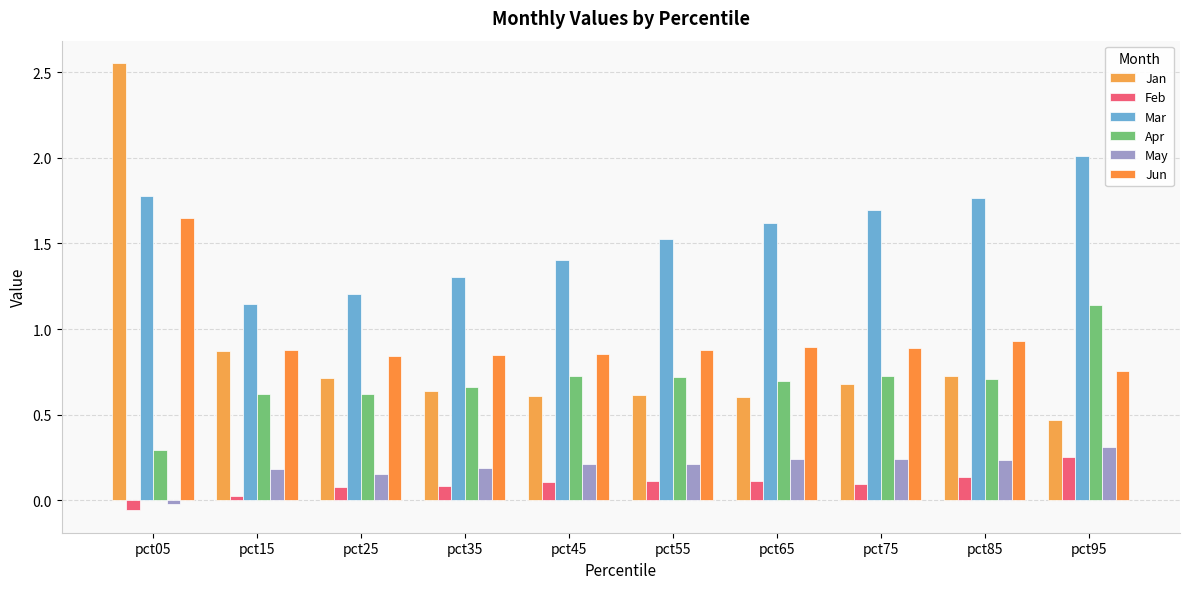

Reading left to right, what are all the values shown in this chart?

Jan: 2.6	0.9	0.7	0.6	0.6	0.6	0.6	0.7	0.7	0.5
Feb: -0.1	0.0	0.1	0.1	0.1	0.1	0.1	0.1	0.1	0.3
Mar: 1.8	1.1	1.2	1.3	1.4	1.5	1.6	1.7	1.8	2.0
Apr: 0.3	0.6	0.6	0.7	0.7	0.7	0.7	0.7	0.7	1.1
May: -0.0	0.2	0.2	0.2	0.2	0.2	0.2	0.2	0.2	0.3
Jun: 1.6	0.9	0.8	0.8	0.9	0.9	0.9	0.9	0.9	0.8